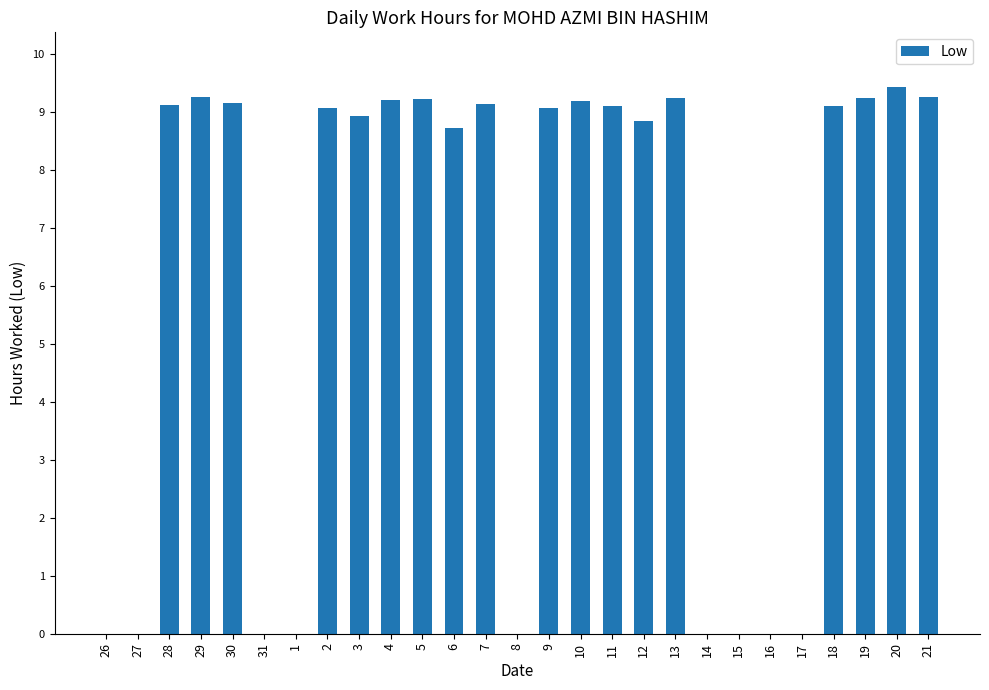

How many series are shown in this chart?

1